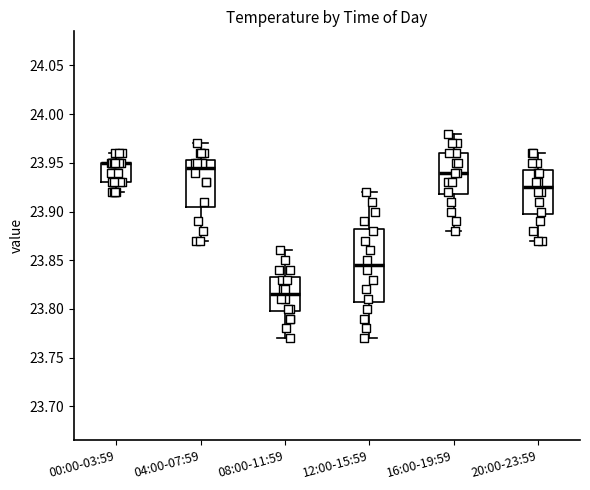

Where does the upper whisker of the box for 20:00-23:59 end on the y-axis? The values are not printed on the chart, so give them approximately, as read against the axis.

23.960